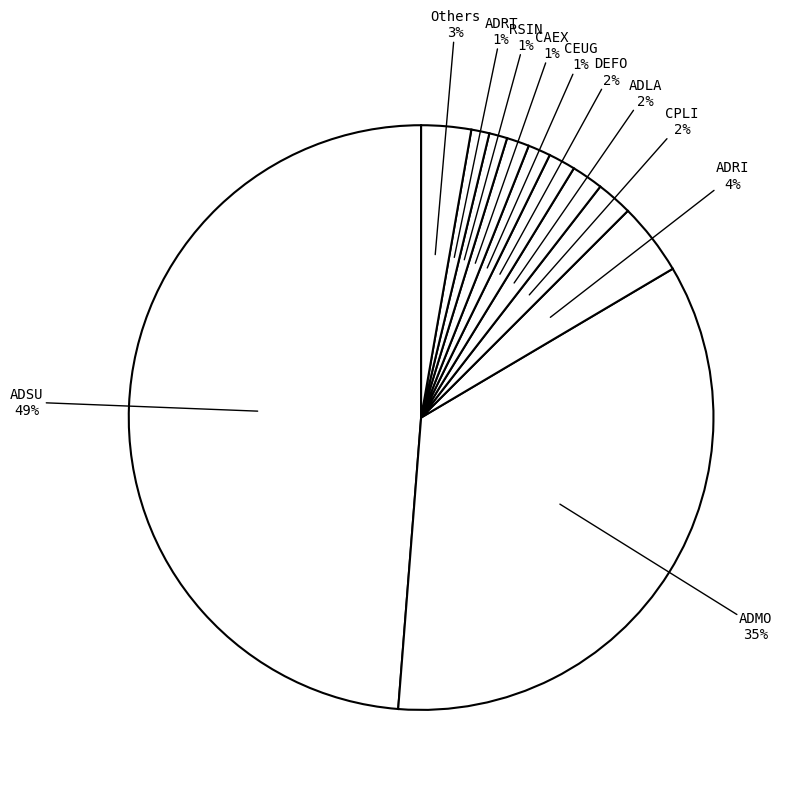

Count the number of slices in the pie.

11